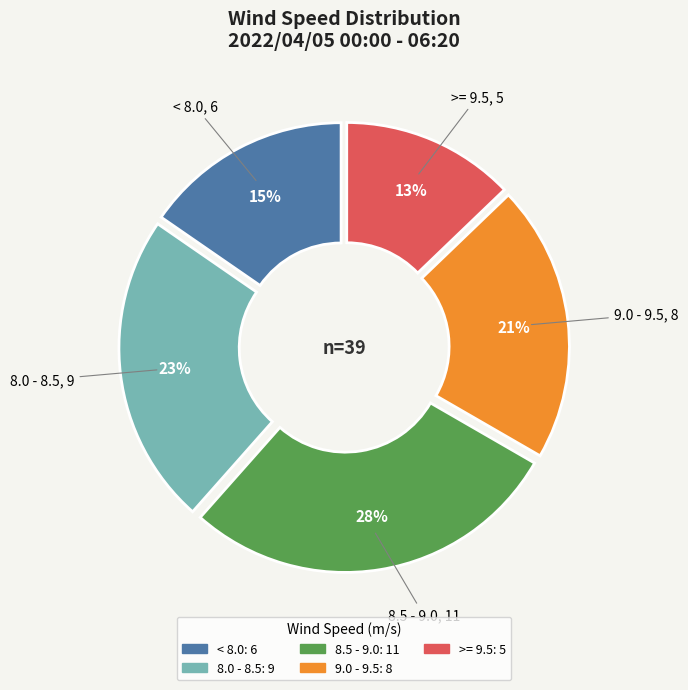

Is there any slice that represents more than half of the pie?

No